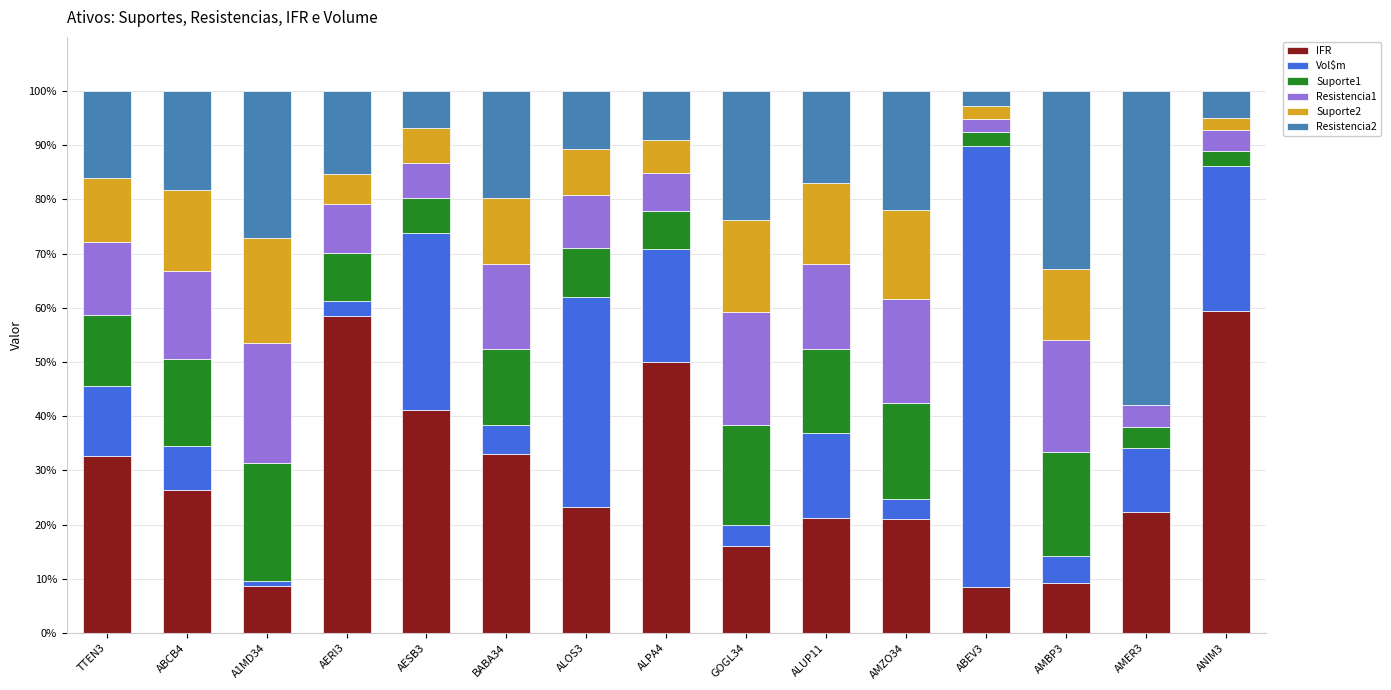

True or false: IFR has a value of 32.6 at TTEN3.

True